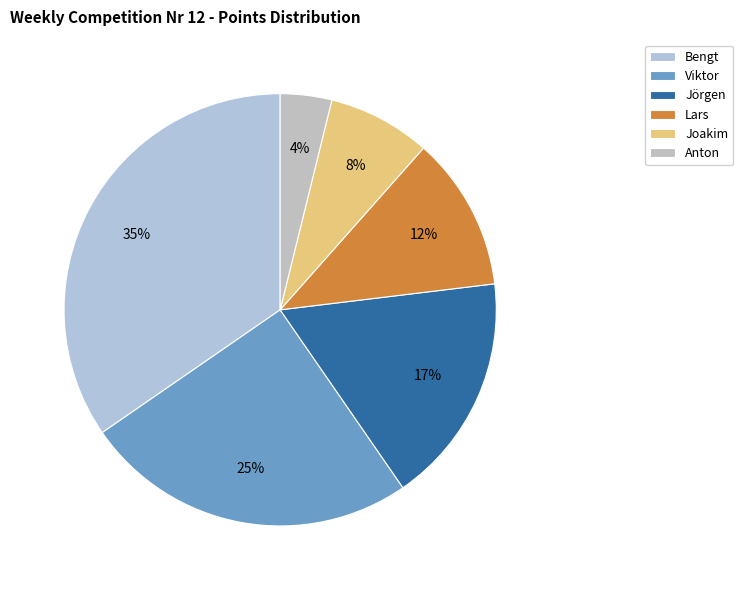

Count the number of slices in the pie.

6